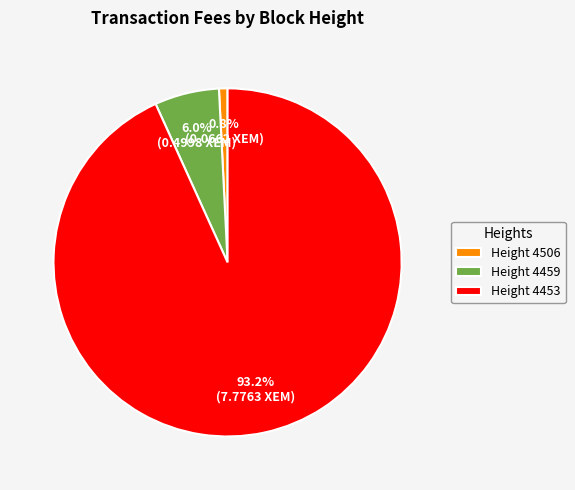

Which category has the smallest portion of the pie?

Height 4506